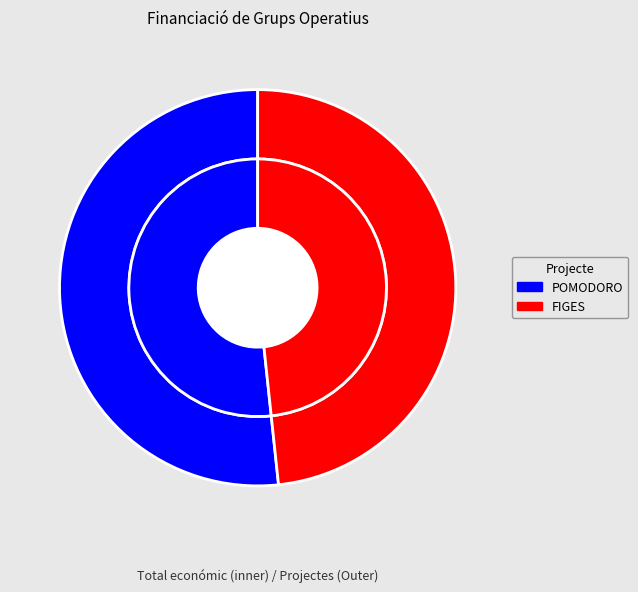

Is the sum of POMODORO and FIGES greater than half?

Yes